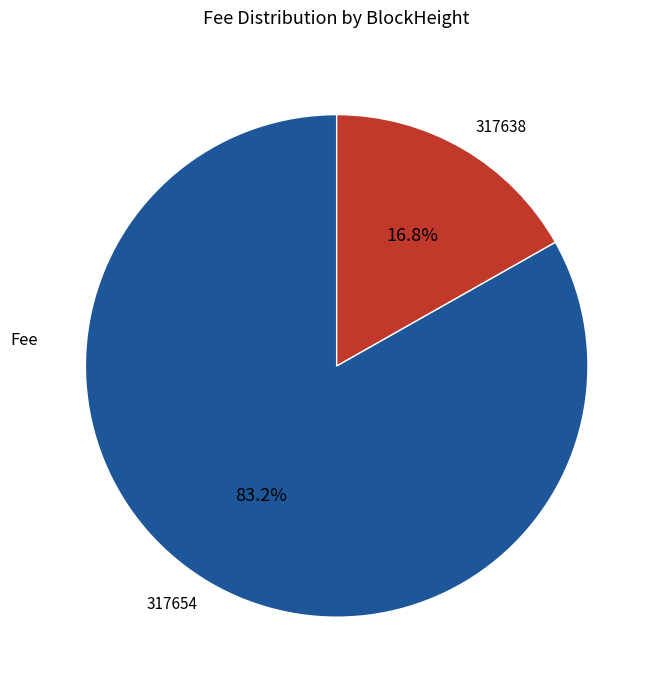

Count the number of slices in the pie.

2